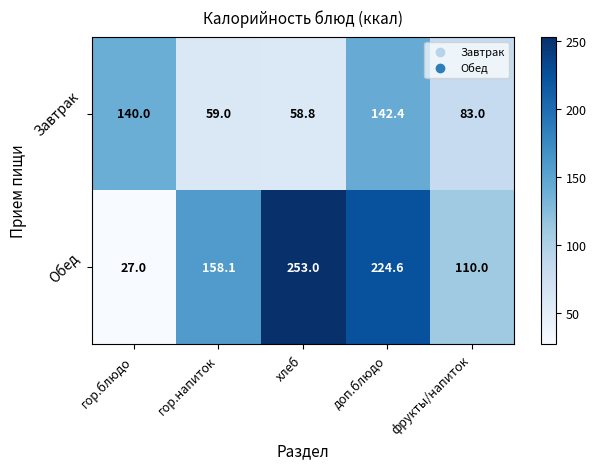

Rank the series by their average value, from highest to lowest.

Обед, Завтрак